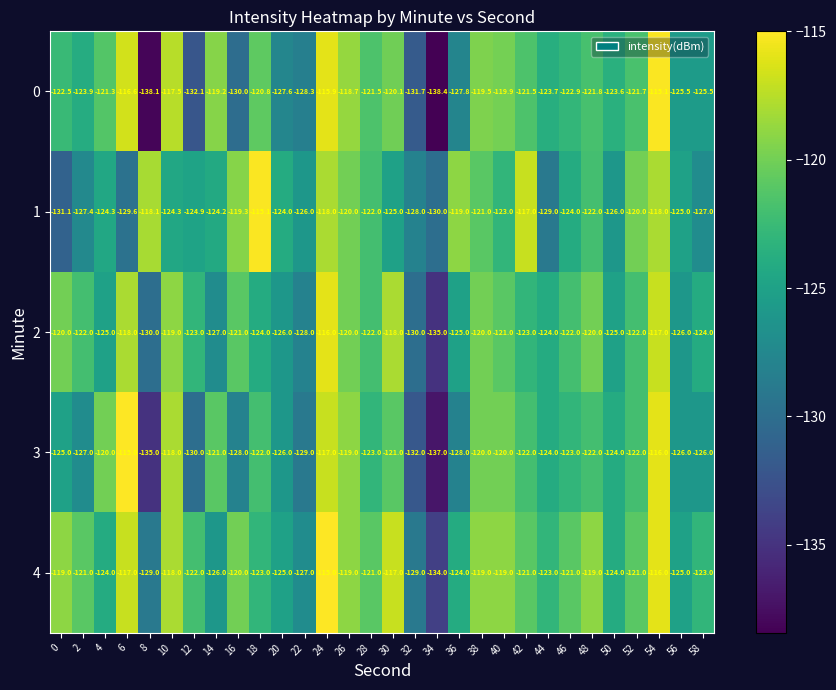

Which category has the lowest value across all series?

34